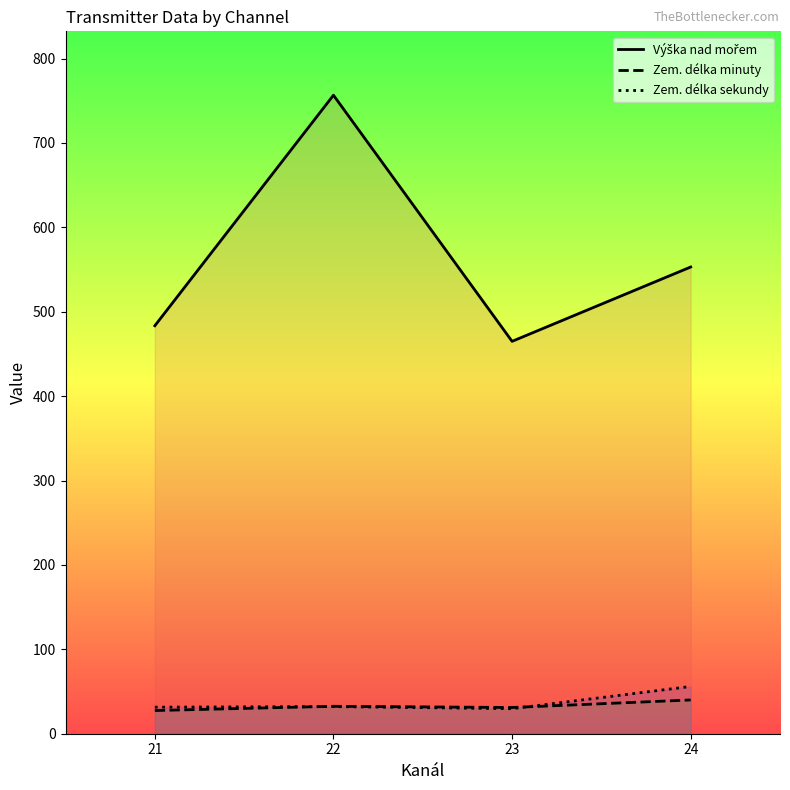

True or false: Zem. délka sekundy has more than 0 interior local peaks.

True